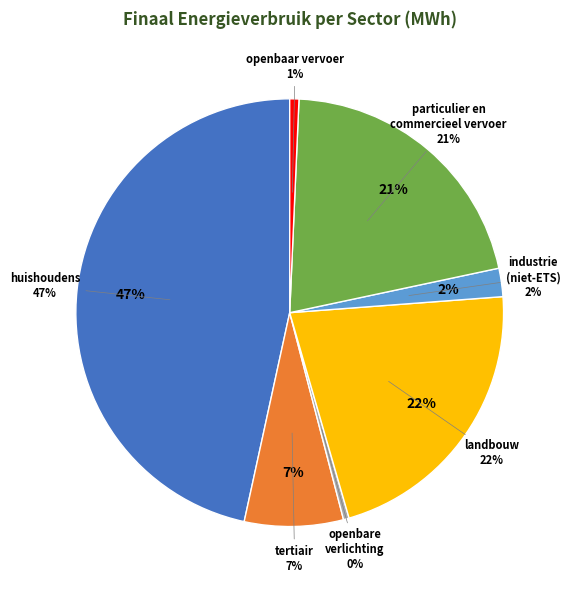

To the nearest percent, what percentage of the pie is tertiair?

7%